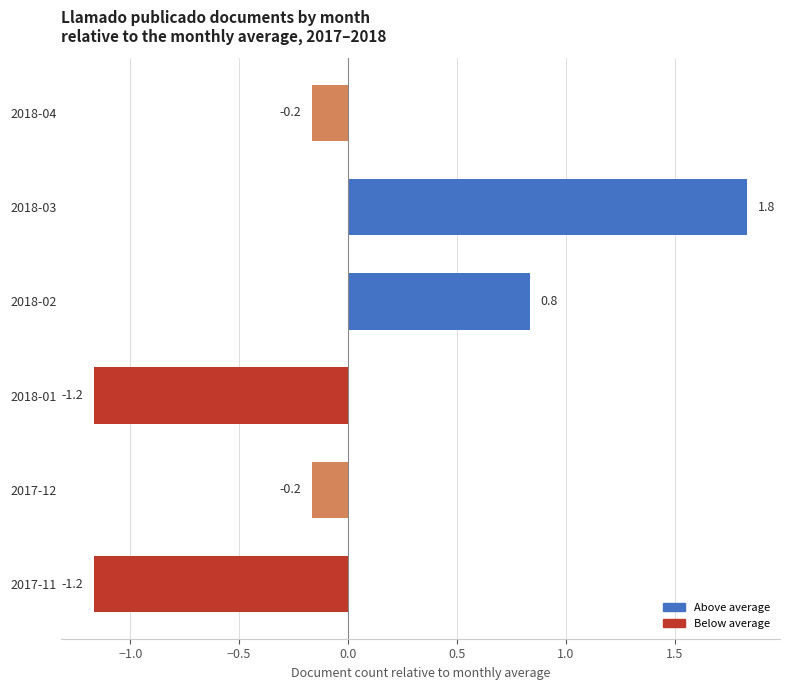

What is the smallest value displayed?

-1.2